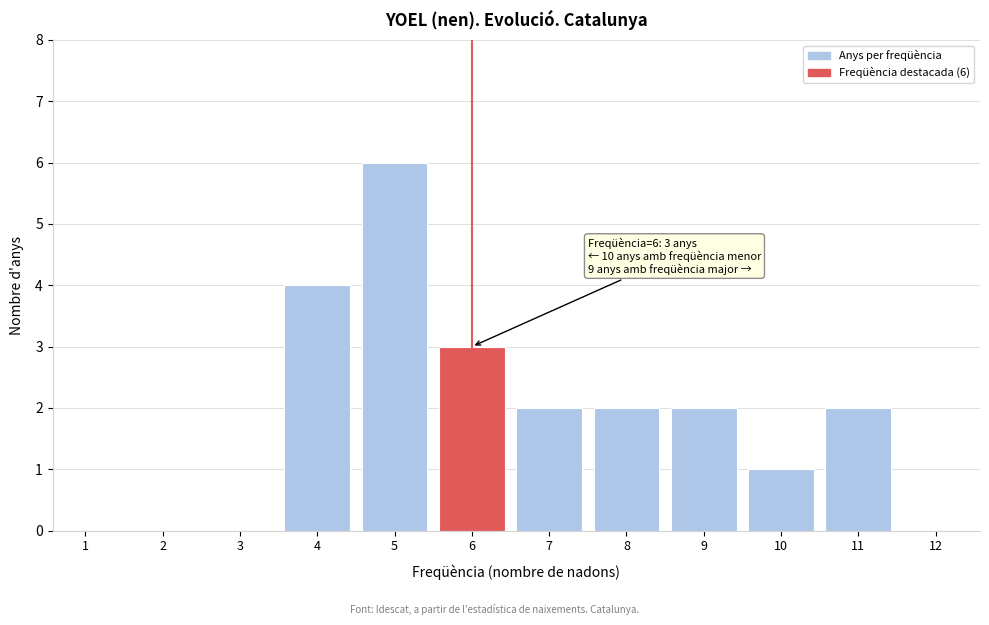

Reading left to right, extract all data points from this chart.

1=0	2=0	3=0	4=4	5=6	6=3	7=2	8=2	9=2	10=1	11=2	12=0